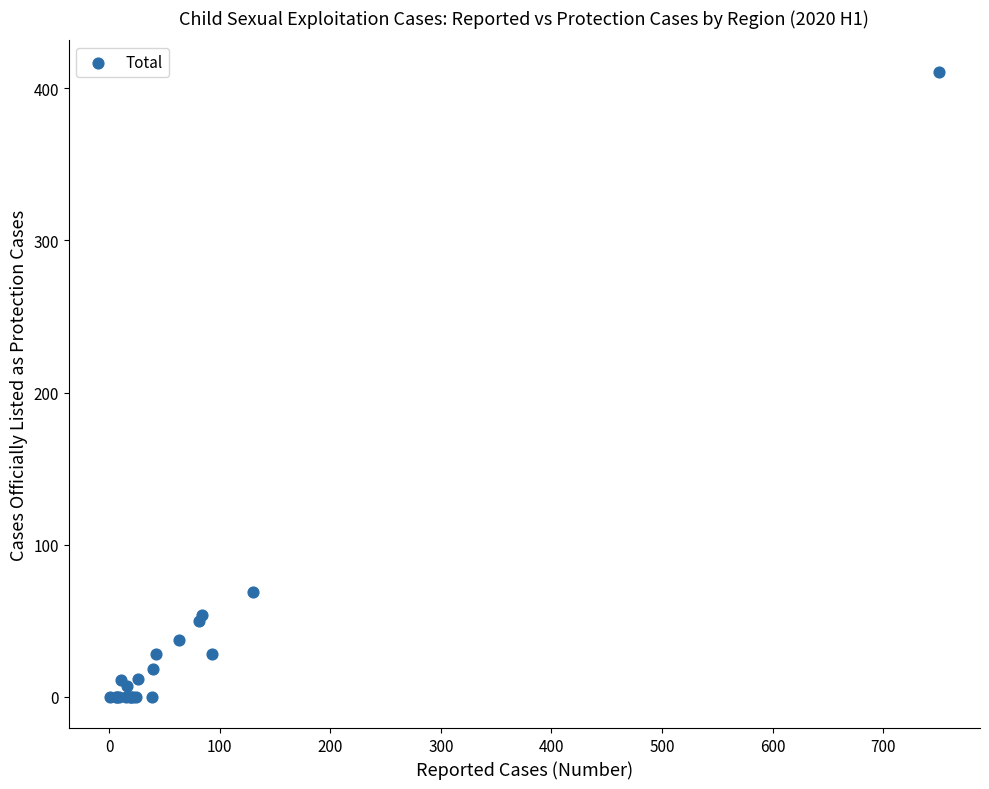

What Y value in the scatter plot is closest to 205?

69